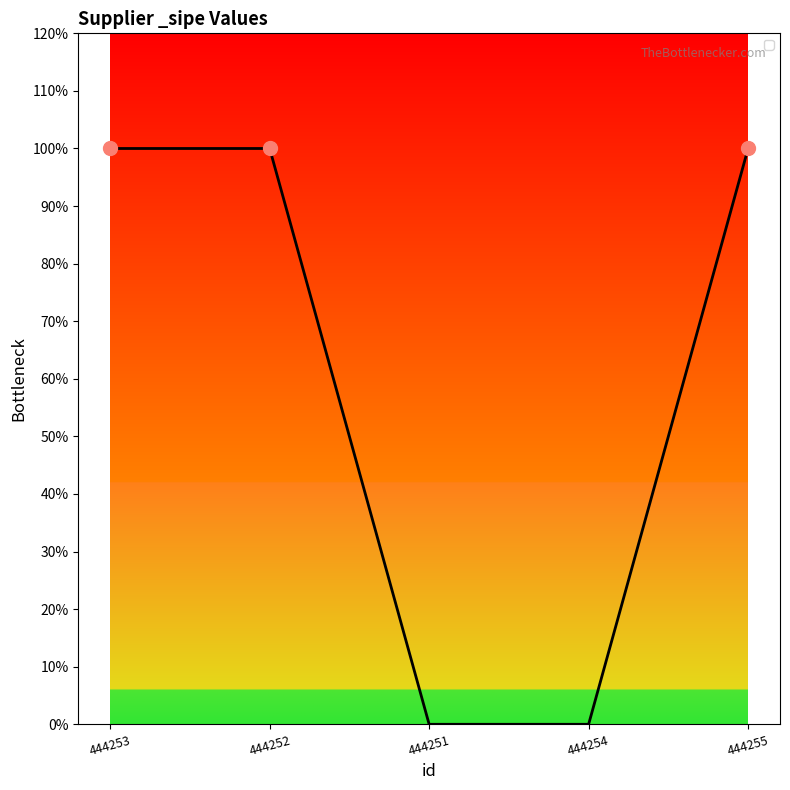

Does the chart have visible grid lines?

No